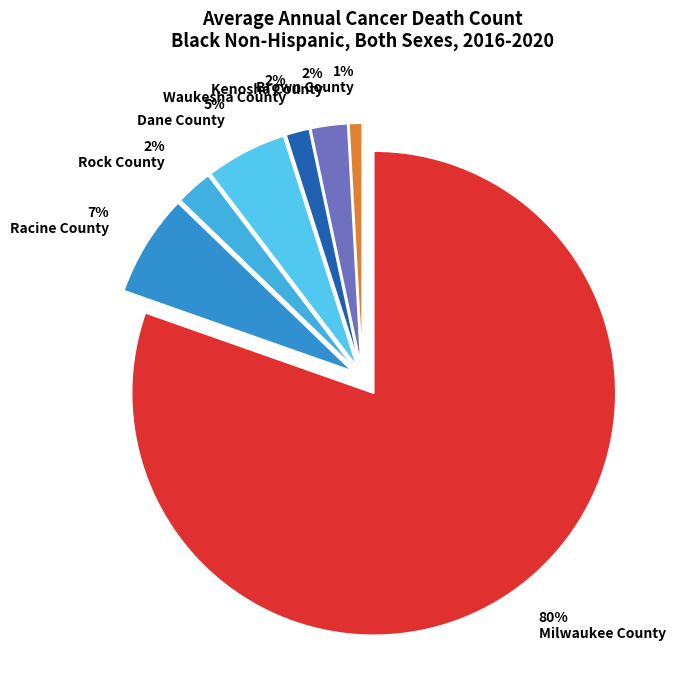

True or false: Brown County accounts for 11% of the total.

False